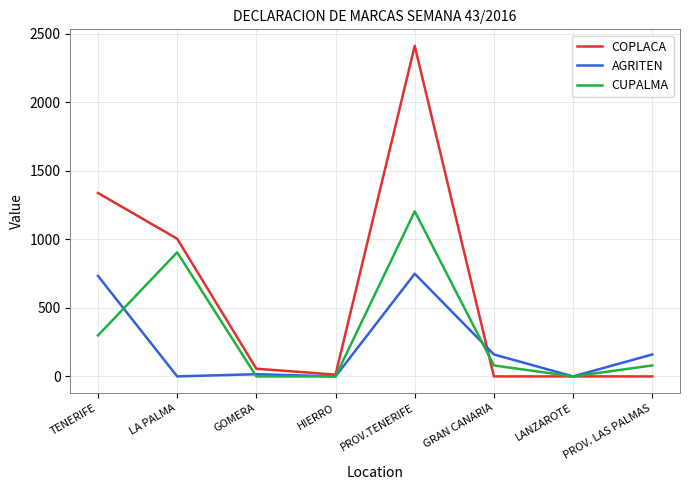

Is this an area chart (filled region under the line)?

No